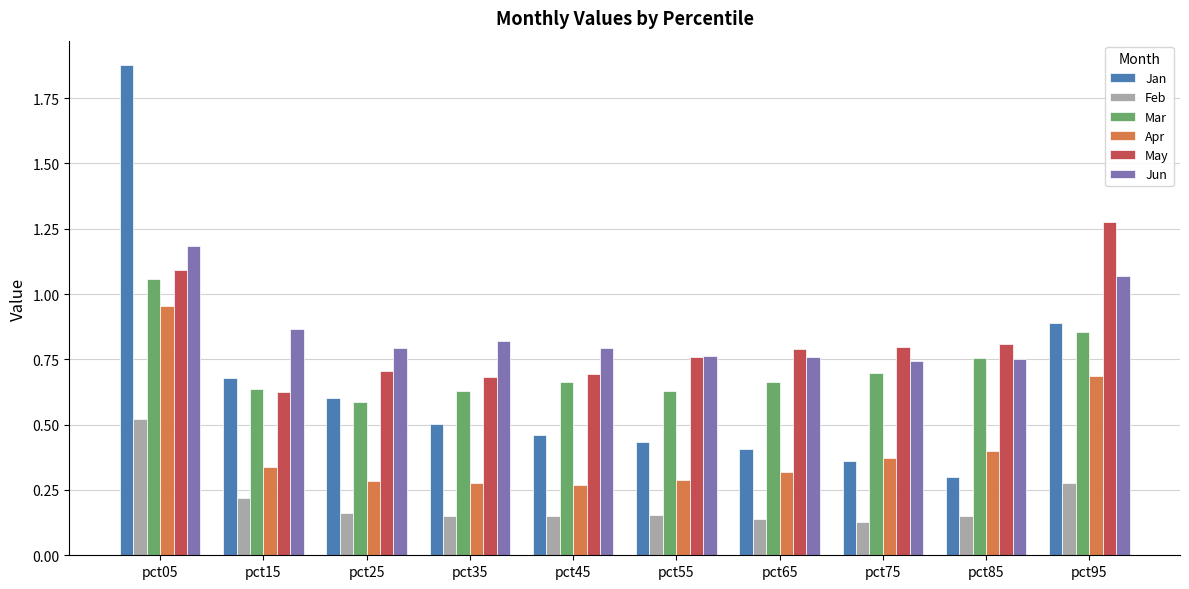

At which category does the chart reach its peak across all series?

pct05